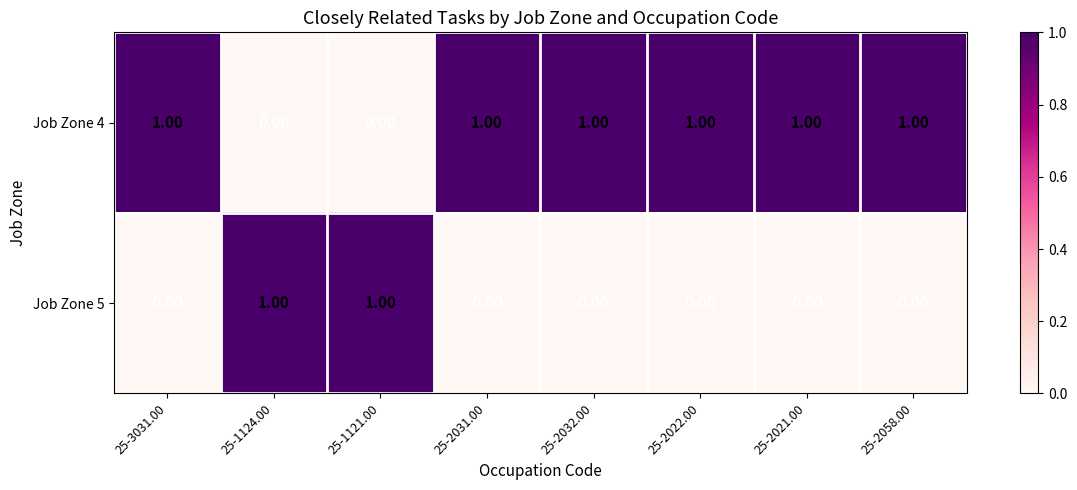

List the series in order of their overall mean, lowest first.

Job Zone 5, Job Zone 4